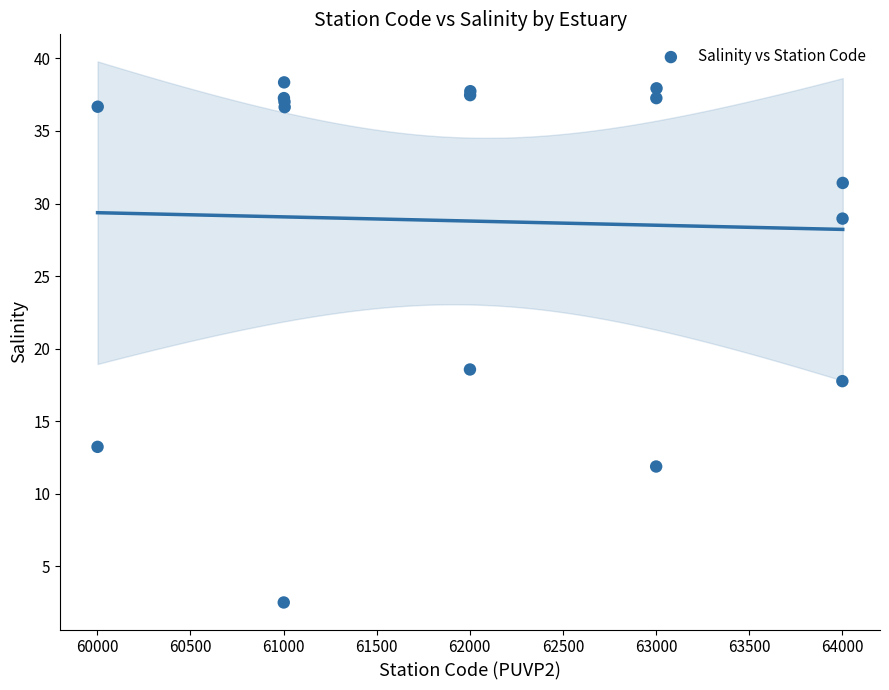

What Y value in the scatter plot is closest to 20?

18.6